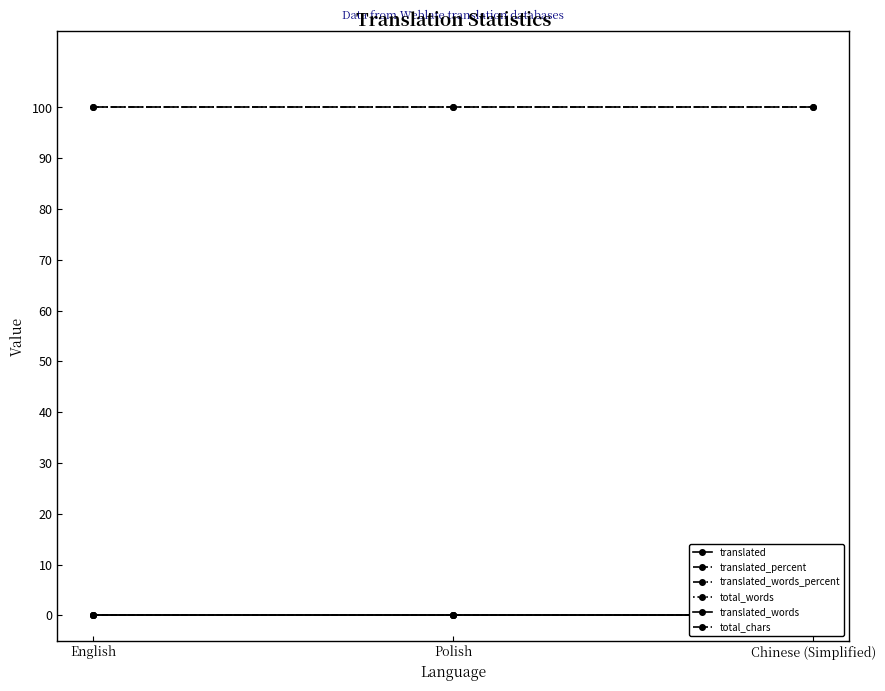

At which category is the sum across all series the highest?

English